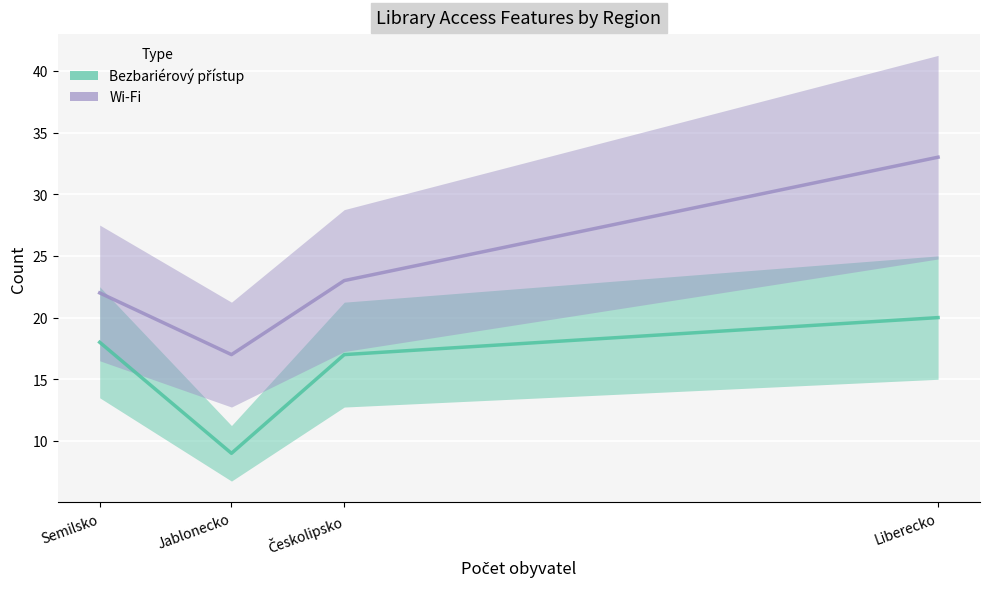

True or false: Wi-Fi and Bezbariérový přístup cross at least once.

False